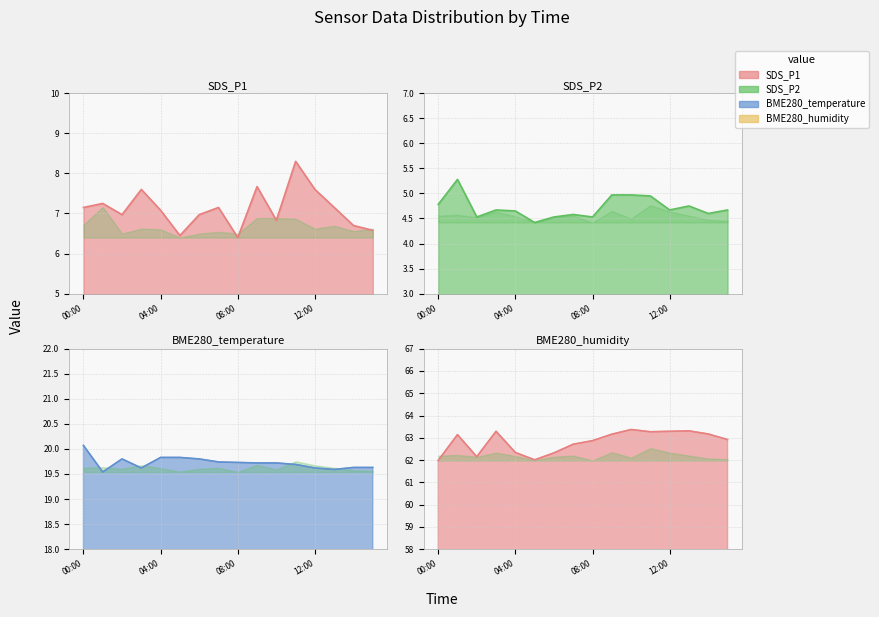

At which label is SDS_P1 closest to 7?

02:00